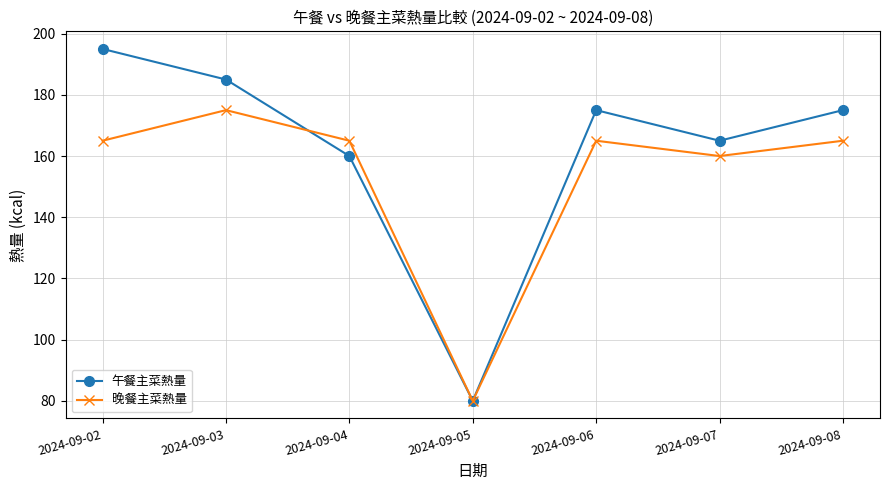

What is the value of the 午餐主菜熱量 point at the 5th from the left?

175